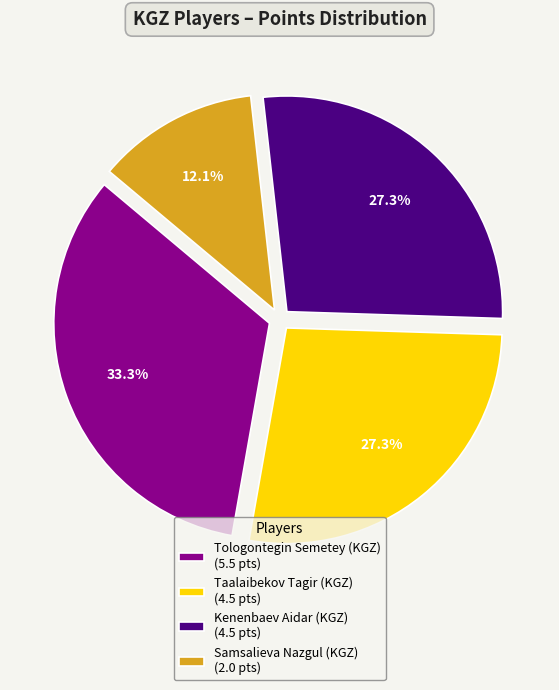

Combined, what portion of the pie is Kenenbaev Aidar (KGZ) (4.5 pts) and Tologontegin Semetey (KGZ) (5.5 pts)?

60.6%